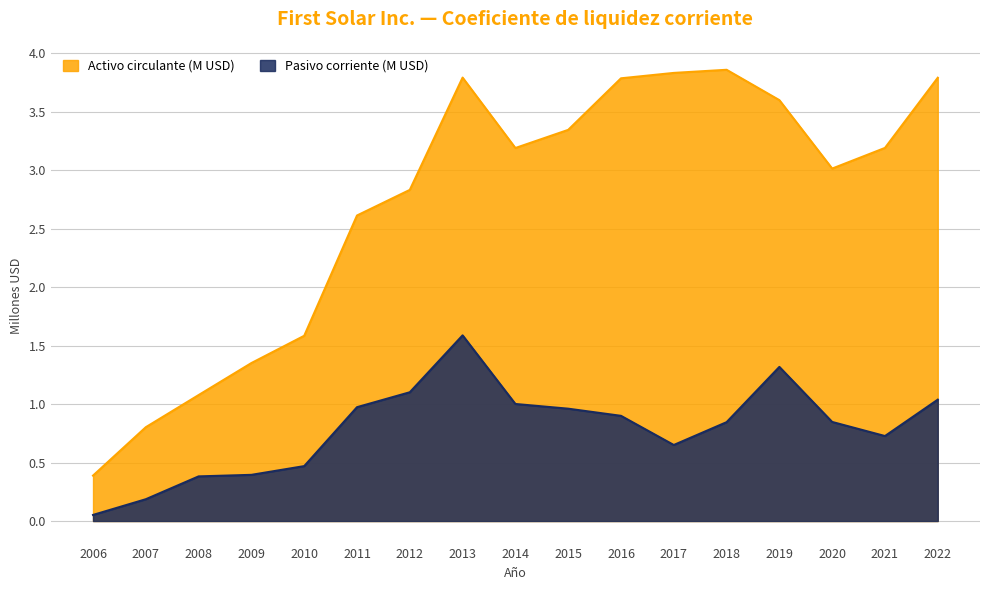

At which label does Activo circulante (M) reach its peak?

2018